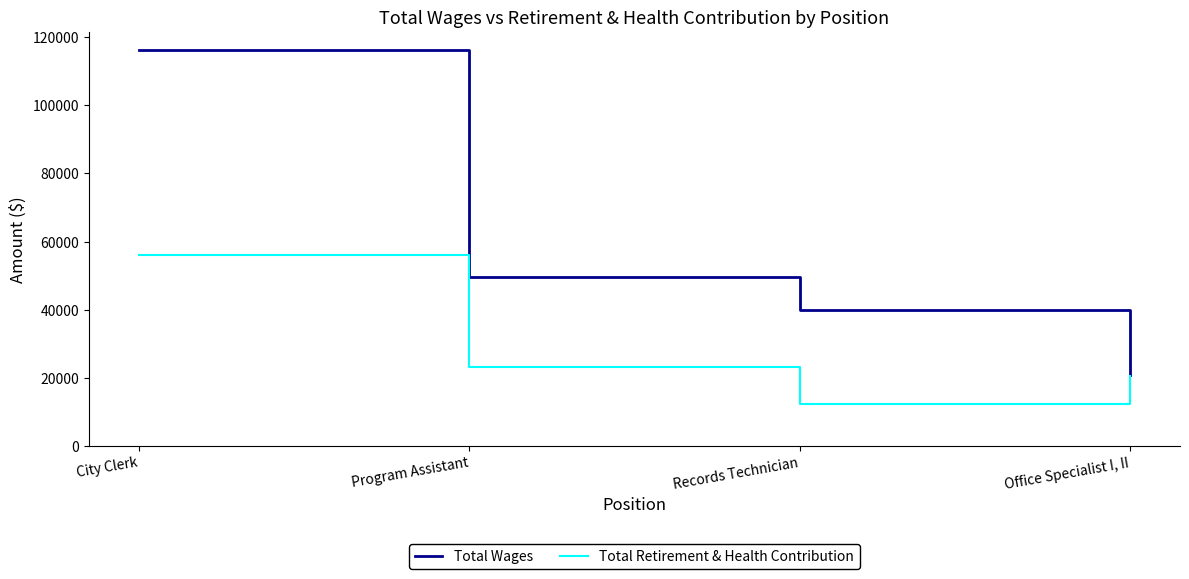

What is the difference between the highest and lowest values at Office Specialist I, II?

109